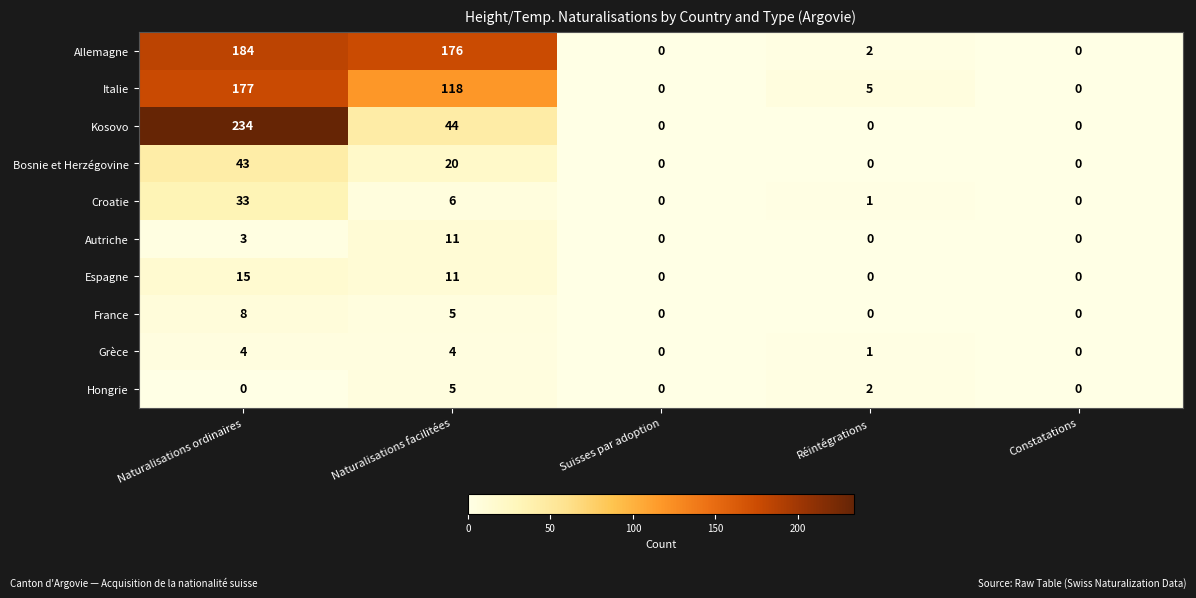

The Hongrie series shows 0 at Constatations. True or false?

True